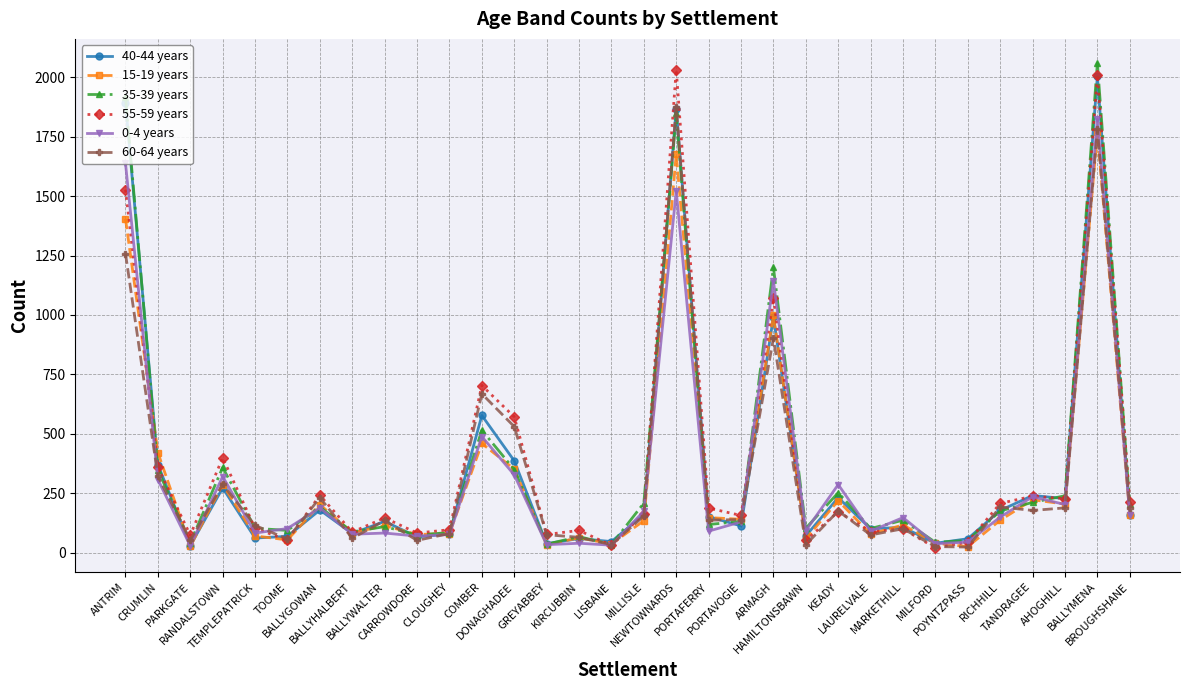

How many data points in 55-59 years are less than 164?

16